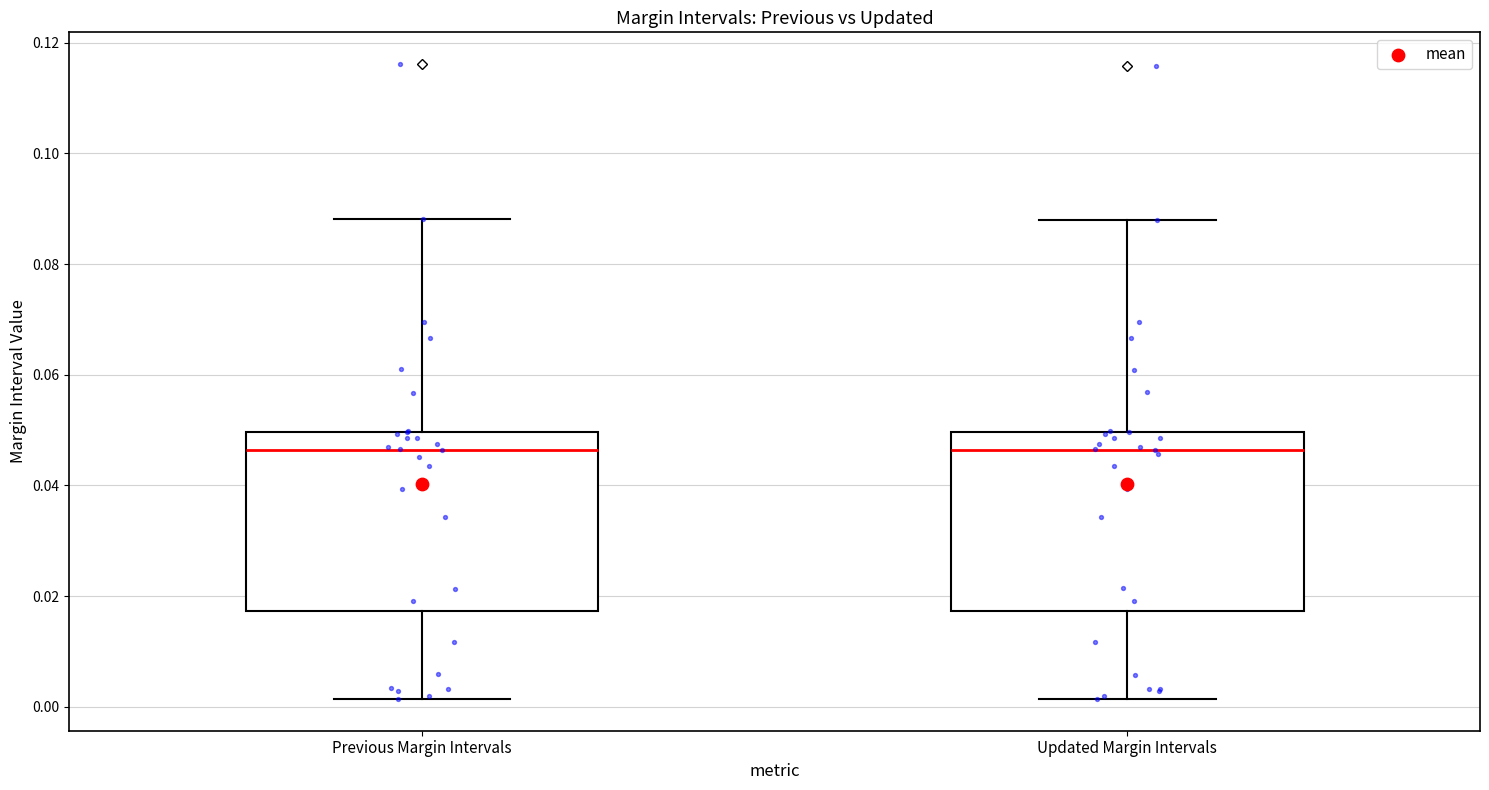

Where does the upper whisker of the box for Previous Margin Intervals end on the y-axis? The values are not printed on the chart, so give them approximately, as read against the axis.

0.088